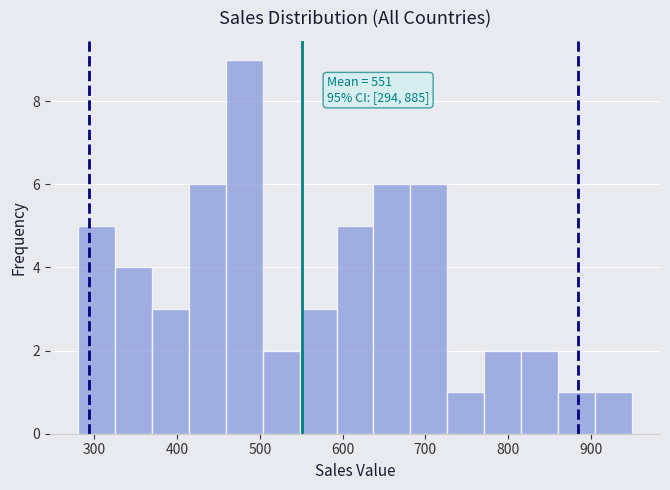

Over which range of the x-axis is the bar tallest?

460 to 500